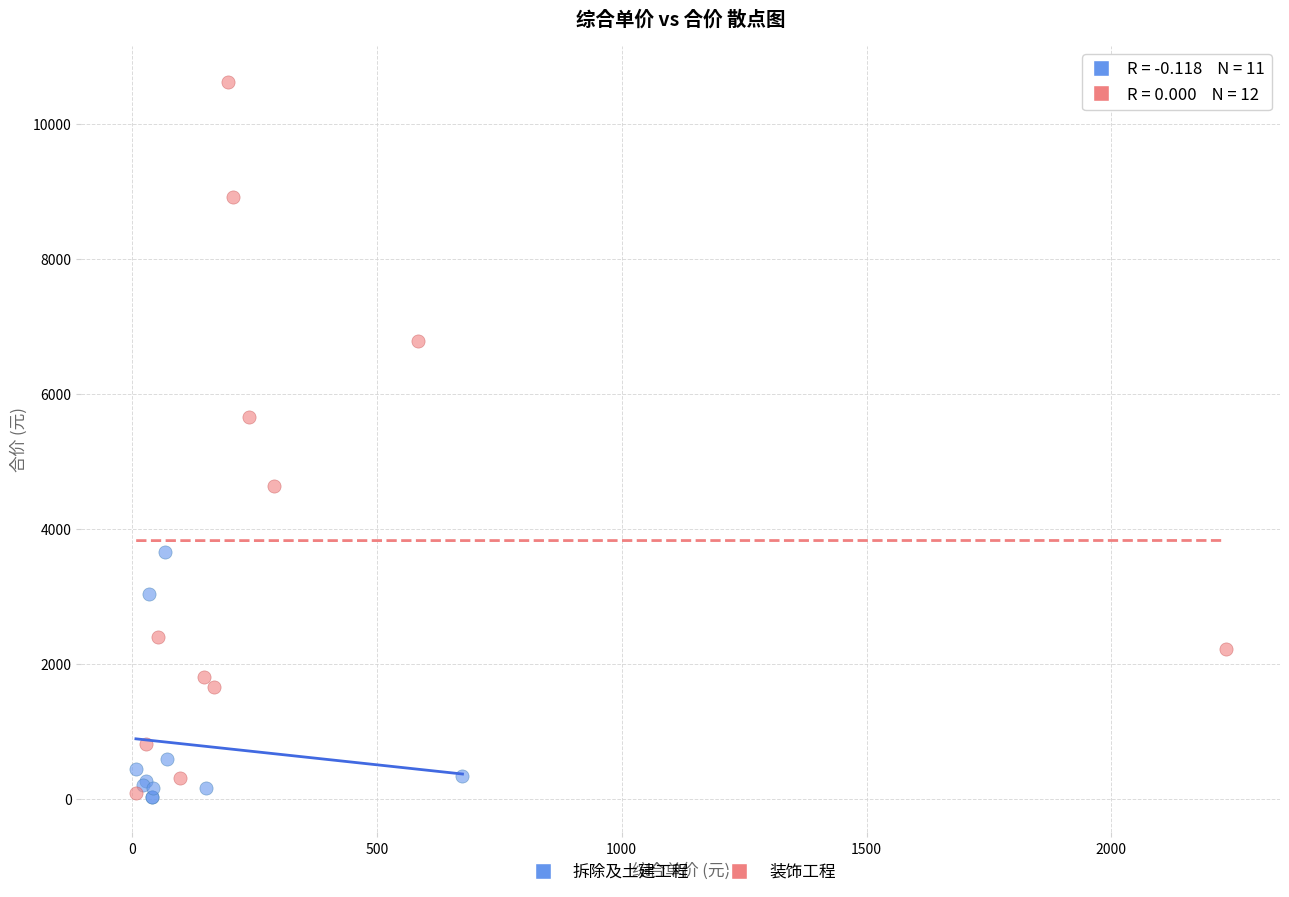

Which series reaches the maximum Y coordinate?

装饰工程